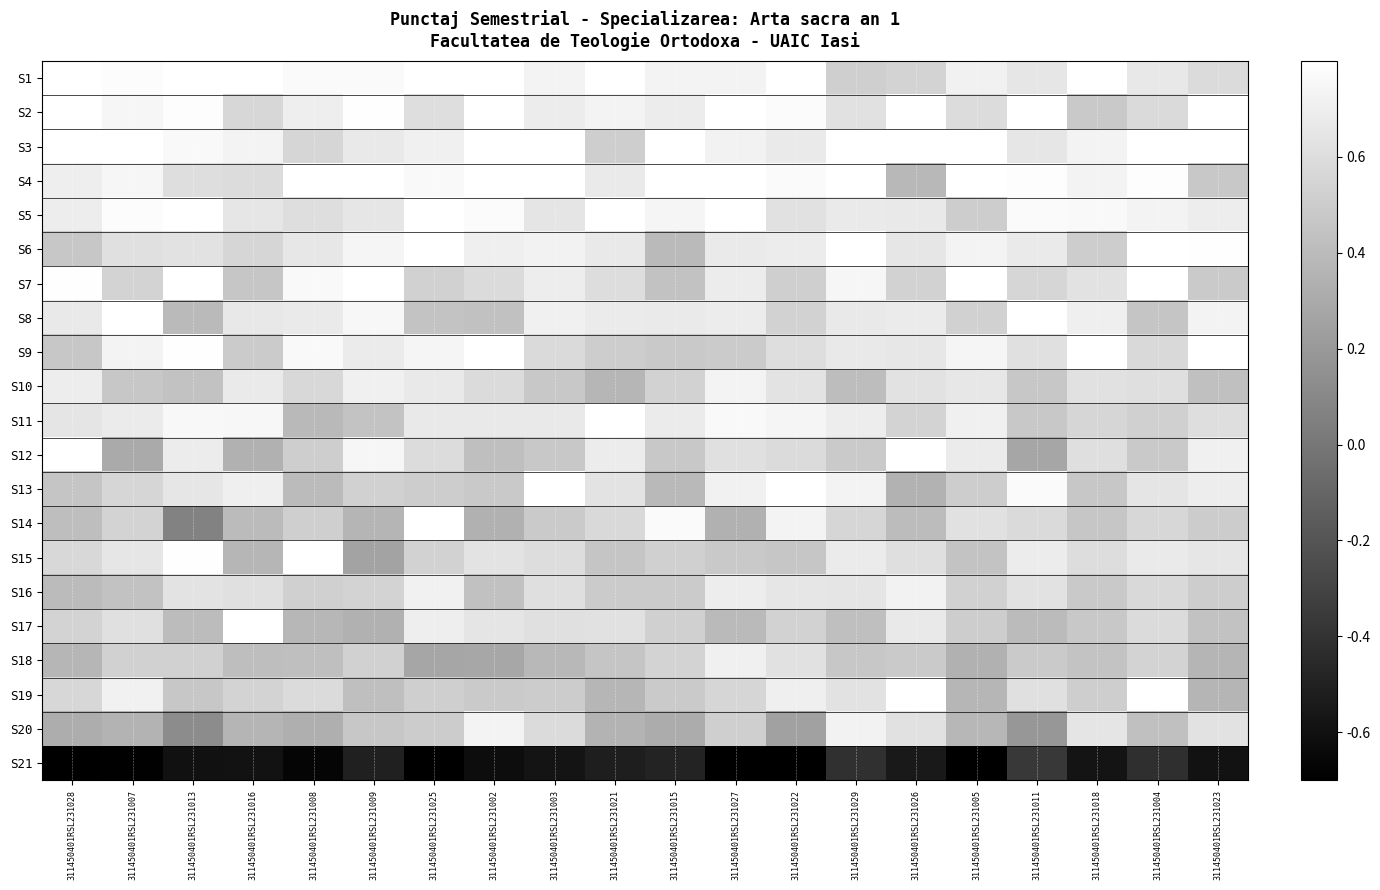

Reading left to right, list all the values displayed in this chart.

S1: 311450401RSL231028=0.8	311450401RSL231007=0.8	311450401RSL231013=0.8	311450401RSL231016=0.8	311450401RSL231008=0.8	311450401RSL231009=0.8	311450401RSL231025=0.8	311450401RSL231002=0.8	311450401RSL231003=0.7	311450401RSL231021=0.8	311450401RSL231015=0.7	311450401RSL231027=0.7	311450401RSL231022=0.8	311450401RSL231029=0.5	311450401RSL231026=0.5	311450401RSL231005=0.7	311450401RSL231011=0.6	311450401RSL231018=0.8	311450401RSL231004=0.7	311450401RSL231023=0.6
S2: 311450401RSL231028=0.8	311450401RSL231007=0.7	311450401RSL231013=0.8	311450401RSL231016=0.6	311450401RSL231008=0.7	311450401RSL231009=0.8	311450401RSL231025=0.6	311450401RSL231002=0.8	311450401RSL231003=0.7	311450401RSL231021=0.7	311450401RSL231015=0.7	311450401RSL231027=0.8	311450401RSL231022=0.8	311450401RSL231029=0.6	311450401RSL231026=0.8	311450401RSL231005=0.6	311450401RSL231011=0.8	311450401RSL231018=0.5	311450401RSL231004=0.6	311450401RSL231023=0.8
S3: 311450401RSL231028=0.8	311450401RSL231007=0.8	311450401RSL231013=0.8	311450401RSL231016=0.7	311450401RSL231008=0.6	311450401RSL231009=0.7	311450401RSL231025=0.7	311450401RSL231002=0.8	311450401RSL231003=0.8	311450401RSL231021=0.5	311450401RSL231015=0.8	311450401RSL231027=0.7	311450401RSL231022=0.7	311450401RSL231029=0.8	311450401RSL231026=0.8	311450401RSL231005=0.8	311450401RSL231011=0.7	311450401RSL231018=0.7	311450401RSL231004=0.8	311450401RSL231023=0.8
S4: 311450401RSL231028=0.7	311450401RSL231007=0.7	311450401RSL231013=0.6	311450401RSL231016=0.6	311450401RSL231008=0.8	311450401RSL231009=0.8	311450401RSL231025=0.8	311450401RSL231002=0.8	311450401RSL231003=0.8	311450401RSL231021=0.7	311450401RSL231015=0.8	311450401RSL231027=0.8	311450401RSL231022=0.8	311450401RSL231029=0.8	311450401RSL231026=0.4	311450401RSL231005=0.8	311450401RSL231011=0.8	311450401RSL231018=0.7	311450401RSL231004=0.8	311450401RSL231023=0.5
S5: 311450401RSL231028=0.7	311450401RSL231007=0.8	311450401RSL231013=0.8	311450401RSL231016=0.6	311450401RSL231008=0.6	311450401RSL231009=0.7	311450401RSL231025=0.8	311450401RSL231002=0.8	311450401RSL231003=0.6	311450401RSL231021=0.8	311450401RSL231015=0.7	311450401RSL231027=0.8	311450401RSL231022=0.6	311450401RSL231029=0.7	311450401RSL231026=0.7	311450401RSL231005=0.5	311450401RSL231011=0.8	311450401RSL231018=0.8	311450401RSL231004=0.7	311450401RSL231023=0.7
S6: 311450401RSL231028=0.5	311450401RSL231007=0.6	311450401RSL231013=0.6	311450401RSL231016=0.6	311450401RSL231008=0.7	311450401RSL231009=0.7	311450401RSL231025=0.8	311450401RSL231002=0.7	311450401RSL231003=0.7	311450401RSL231021=0.7	311450401RSL231015=0.4	311450401RSL231027=0.7	311450401RSL231022=0.7	311450401RSL231029=0.8	311450401RSL231026=0.7	311450401RSL231005=0.7	311450401RSL231011=0.7	311450401RSL231018=0.5	311450401RSL231004=0.8	311450401RSL231023=0.8
S7: 311450401RSL231028=0.8	311450401RSL231007=0.5	311450401RSL231013=0.8	311450401RSL231016=0.5	311450401RSL231008=0.8	311450401RSL231009=0.8	311450401RSL231025=0.5	311450401RSL231002=0.6	311450401RSL231003=0.7	311450401RSL231021=0.6	311450401RSL231015=0.4	311450401RSL231027=0.7	311450401RSL231022=0.5	311450401RSL231029=0.7	311450401RSL231026=0.5	311450401RSL231005=0.8	311450401RSL231011=0.6	311450401RSL231018=0.6	311450401RSL231004=0.8	311450401RSL231023=0.5
S8: 311450401RSL231028=0.7	311450401RSL231007=0.8	311450401RSL231013=0.4	311450401RSL231016=0.7	311450401RSL231008=0.7	311450401RSL231009=0.8	311450401RSL231025=0.4	311450401RSL231002=0.4	311450401RSL231003=0.7	311450401RSL231021=0.7	311450401RSL231015=0.7	311450401RSL231027=0.7	311450401RSL231022=0.5	311450401RSL231029=0.7	311450401RSL231026=0.7	311450401RSL231005=0.5	311450401RSL231011=0.8	311450401RSL231018=0.7	311450401RSL231004=0.5	311450401RSL231023=0.7
S9: 311450401RSL231028=0.5	311450401RSL231007=0.7	311450401RSL231013=0.8	311450401RSL231016=0.5	311450401RSL231008=0.8	311450401RSL231009=0.7	311450401RSL231025=0.7	311450401RSL231002=0.8	311450401RSL231003=0.6	311450401RSL231021=0.5	311450401RSL231015=0.5	311450401RSL231027=0.5	311450401RSL231022=0.6	311450401RSL231029=0.7	311450401RSL231026=0.7	311450401RSL231005=0.7	311450401RSL231011=0.6	311450401RSL231018=0.8	311450401RSL231004=0.6	311450401RSL231023=0.8
S10: 311450401RSL231028=0.7	311450401RSL231007=0.5	311450401RSL231013=0.4	311450401RSL231016=0.7	311450401RSL231008=0.6	311450401RSL231009=0.7	311450401RSL231025=0.7	311450401RSL231002=0.6	311450401RSL231003=0.5	311450401RSL231021=0.4	311450401RSL231015=0.5	311450401RSL231027=0.7	311450401RSL231022=0.6	311450401RSL231029=0.4	311450401RSL231026=0.6	311450401RSL231005=0.7	311450401RSL231011=0.5	311450401RSL231018=0.6	311450401RSL231004=0.6	311450401RSL231023=0.4
S11: 311450401RSL231028=0.6	311450401RSL231007=0.7	311450401RSL231013=0.8	311450401RSL231016=0.8	311450401RSL231008=0.4	311450401RSL231009=0.5	311450401RSL231025=0.7	311450401RSL231002=0.7	311450401RSL231003=0.7	311450401RSL231021=0.8	311450401RSL231015=0.7	311450401RSL231027=0.8	311450401RSL231022=0.7	311450401RSL231029=0.7	311450401RSL231026=0.5	311450401RSL231005=0.7	311450401RSL231011=0.5	311450401RSL231018=0.6	311450401RSL231004=0.5	311450401RSL231023=0.6
S12: 311450401RSL231028=0.8	311450401RSL231007=0.3	311450401RSL231013=0.7	311450401RSL231016=0.3	311450401RSL231008=0.5	311450401RSL231009=0.7	311450401RSL231025=0.6	311450401RSL231002=0.4	311450401RSL231003=0.5	311450401RSL231021=0.7	311450401RSL231015=0.5	311450401RSL231027=0.6	311450401RSL231022=0.6	311450401RSL231029=0.5	311450401RSL231026=0.8	311450401RSL231005=0.7	311450401RSL231011=0.3	311450401RSL231018=0.6	311450401RSL231004=0.5	311450401RSL231023=0.7
S13: 311450401RSL231028=0.5	311450401RSL231007=0.6	311450401RSL231013=0.7	311450401RSL231016=0.7	311450401RSL231008=0.4	311450401RSL231009=0.5	311450401RSL231025=0.5	311450401RSL231002=0.5	311450401RSL231003=0.8	311450401RSL231021=0.6	311450401RSL231015=0.4	311450401RSL231027=0.7	311450401RSL231022=0.8	311450401RSL231029=0.7	311450401RSL231026=0.3	311450401RSL231005=0.5	311450401RSL231011=0.8	311450401RSL231018=0.5	311450401RSL231004=0.6	311450401RSL231023=0.7
S14: 311450401RSL231028=0.4	311450401RSL231007=0.5	311450401RSL231013=0.1	311450401RSL231016=0.4	311450401RSL231008=0.5	311450401RSL231009=0.4	311450401RSL231025=0.8	311450401RSL231002=0.3	311450401RSL231003=0.5	311450401RSL231021=0.6	311450401RSL231015=0.8	311450401RSL231027=0.3	311450401RSL231022=0.7	311450401RSL231029=0.6	311450401RSL231026=0.4	311450401RSL231005=0.6	311450401RSL231011=0.6	311450401RSL231018=0.5	311450401RSL231004=0.6	311450401RSL231023=0.5
S15: 311450401RSL231028=0.6	311450401RSL231007=0.7	311450401RSL231013=0.8	311450401RSL231016=0.4	311450401RSL231008=0.8	311450401RSL231009=0.3	311450401RSL231025=0.5	311450401RSL231002=0.6	311450401RSL231003=0.6	311450401RSL231021=0.5	311450401RSL231015=0.5	311450401RSL231027=0.5	311450401RSL231022=0.5	311450401RSL231029=0.7	311450401RSL231026=0.6	311450401RSL231005=0.4	311450401RSL231011=0.7	311450401RSL231018=0.6	311450401RSL231004=0.7	311450401RSL231023=0.6
S16: 311450401RSL231028=0.4	311450401RSL231007=0.4	311450401RSL231013=0.6	311450401RSL231016=0.6	311450401RSL231008=0.5	311450401RSL231009=0.5	311450401RSL231025=0.7	311450401RSL231002=0.4	311450401RSL231003=0.6	311450401RSL231021=0.5	311450401RSL231015=0.5	311450401RSL231027=0.7	311450401RSL231022=0.6	311450401RSL231029=0.6	311450401RSL231026=0.7	311450401RSL231005=0.5	311450401RSL231011=0.6	311450401RSL231018=0.5	311450401RSL231004=0.6	311450401RSL231023=0.5
S17: 311450401RSL231028=0.5	311450401RSL231007=0.6	311450401RSL231013=0.4	311450401RSL231016=0.8	311450401RSL231008=0.4	311450401RSL231009=0.3	311450401RSL231025=0.7	311450401RSL231002=0.6	311450401RSL231003=0.6	311450401RSL231021=0.6	311450401RSL231015=0.5	311450401RSL231027=0.4	311450401RSL231022=0.5	311450401RSL231029=0.4	311450401RSL231026=0.7	311450401RSL231005=0.5	311450401RSL231011=0.4	311450401RSL231018=0.5	311450401RSL231004=0.6	311450401RSL231023=0.4
S18: 311450401RSL231028=0.4	311450401RSL231007=0.5	311450401RSL231013=0.5	311450401RSL231016=0.4	311450401RSL231008=0.4	311450401RSL231009=0.5	311450401RSL231025=0.3	311450401RSL231002=0.3	311450401RSL231003=0.4	311450401RSL231021=0.5	311450401RSL231015=0.5	311450401RSL231027=0.7	311450401RSL231022=0.6	311450401RSL231029=0.5	311450401RSL231026=0.5	311450401RSL231005=0.3	311450401RSL231011=0.5	311450401RSL231018=0.4	311450401RSL231004=0.5	311450401RSL231023=0.4
S19: 311450401RSL231028=0.6	311450401RSL231007=0.7	311450401RSL231013=0.5	311450401RSL231016=0.5	311450401RSL231008=0.6	311450401RSL231009=0.4	311450401RSL231025=0.5	311450401RSL231002=0.5	311450401RSL231003=0.5	311450401RSL231021=0.4	311450401RSL231015=0.5	311450401RSL231027=0.6	311450401RSL231022=0.7	311450401RSL231029=0.6	311450401RSL231026=0.8	311450401RSL231005=0.4	311450401RSL231011=0.6	311450401RSL231018=0.5	311450401RSL231004=0.8	311450401RSL231023=0.4
S20: 311450401RSL231028=0.3	311450401RSL231007=0.4	311450401RSL231013=0.1	311450401RSL231016=0.4	311450401RSL231008=0.3	311450401RSL231009=0.5	311450401RSL231025=0.5	311450401RSL231002=0.7	311450401RSL231003=0.6	311450401RSL231021=0.4	311450401RSL231015=0.3	311450401RSL231027=0.5	311450401RSL231022=0.2	311450401RSL231029=0.7	311450401RSL231026=0.6	311450401RSL231005=0.4	311450401RSL231011=0.2	311450401RSL231018=0.6	311450401RSL231004=0.4	311450401RSL231023=0.6
S21: 311450401RSL231028=-0.7	311450401RSL231007=-0.7	311450401RSL231013=-0.6	311450401RSL231016=-0.6	311450401RSL231008=-0.7	311450401RSL231009=-0.5	311450401RSL231025=-0.7	311450401RSL231002=-0.6	311450401RSL231003=-0.6	311450401RSL231021=-0.5	311450401RSL231015=-0.5	311450401RSL231027=-0.7	311450401RSL231022=-0.7	311450401RSL231029=-0.4	311450401RSL231026=-0.6	311450401RSL231005=-0.7	311450401RSL231011=-0.4	311450401RSL231018=-0.6	311450401RSL231004=-0.4	311450401RSL231023=-0.6